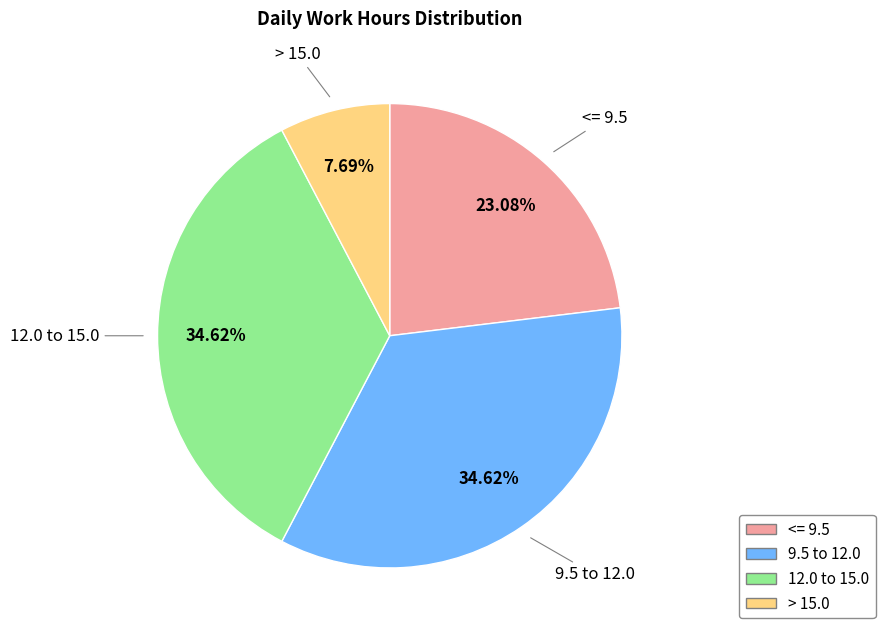

Is there any slice that represents more than half of the pie?

No